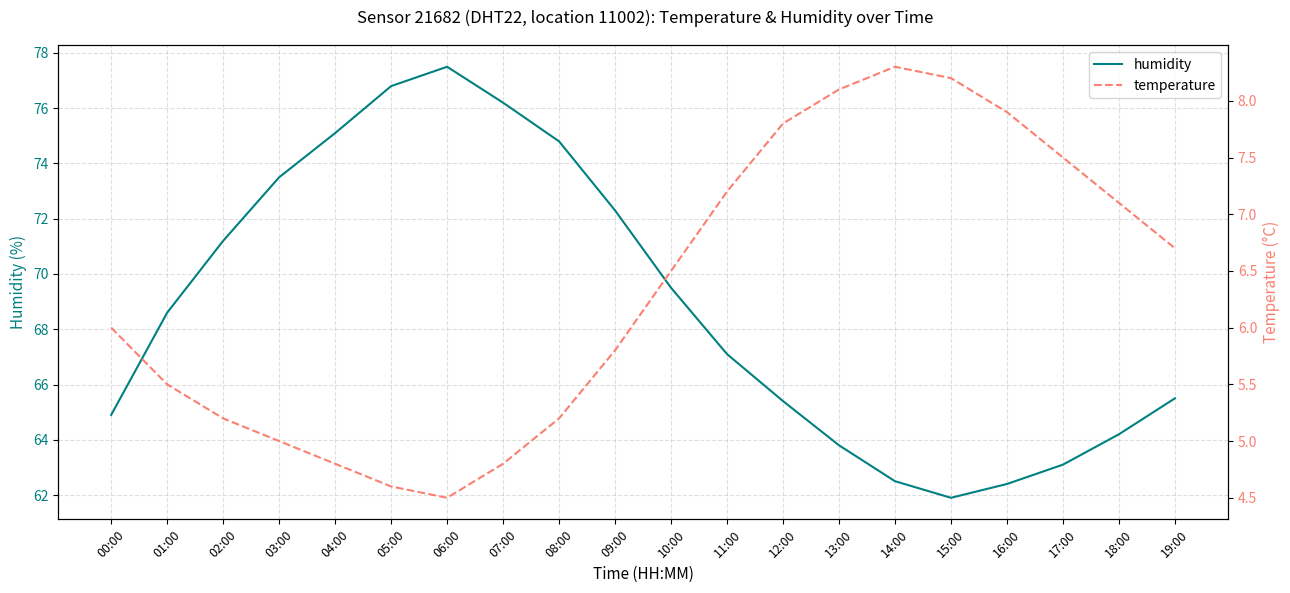

Between 02:00 and 10:00, which series saw the biggest shift?

humidity